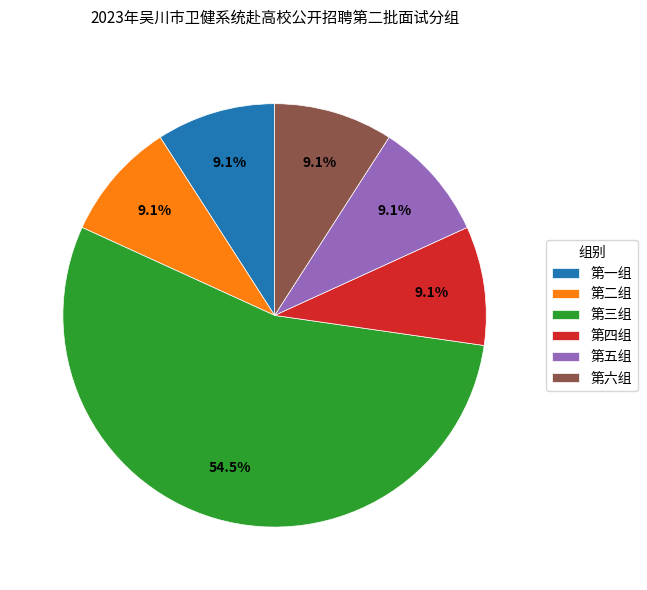

How many slices are in this pie chart?

6